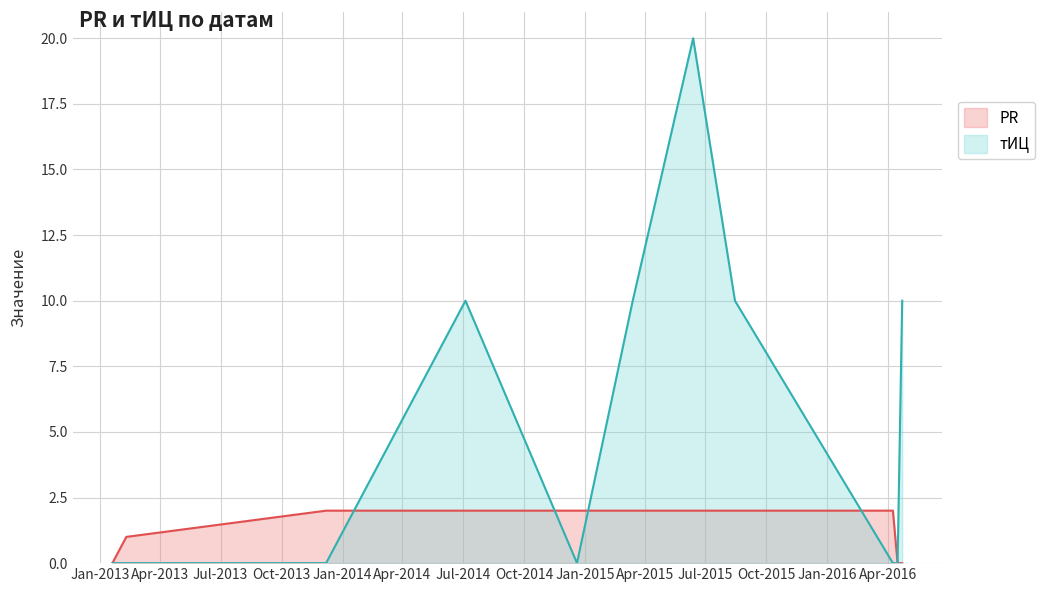

Which label corresponds to the smallest value in the chart?

2013-01-19